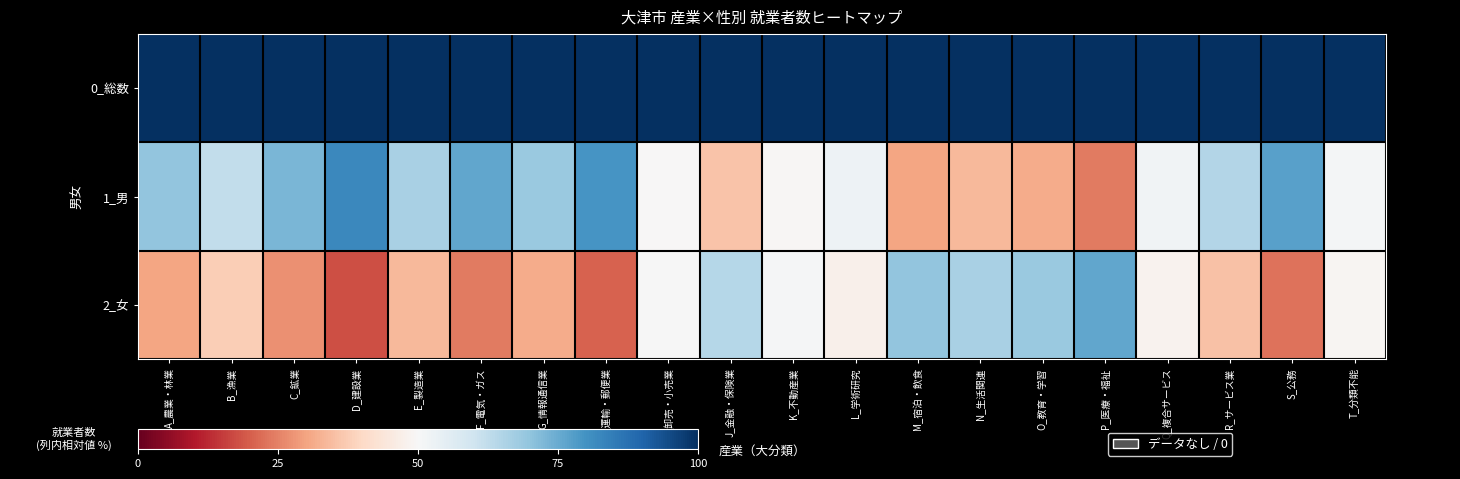

What is the total value across all series at O_教育・学習?

200.0